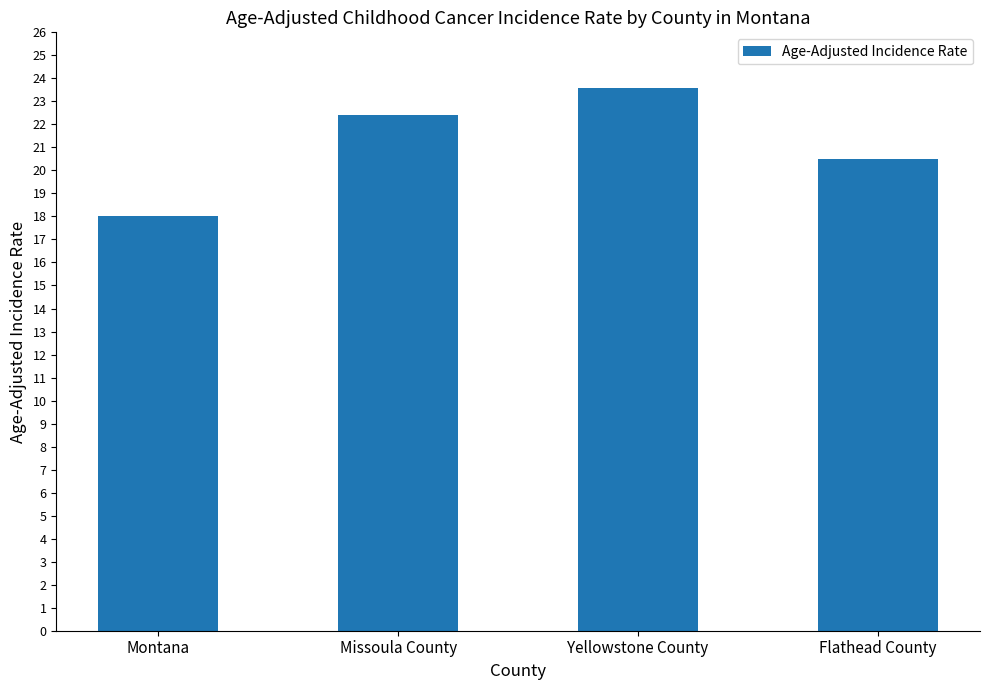

What is the approximate value at Missoula County?

22.4